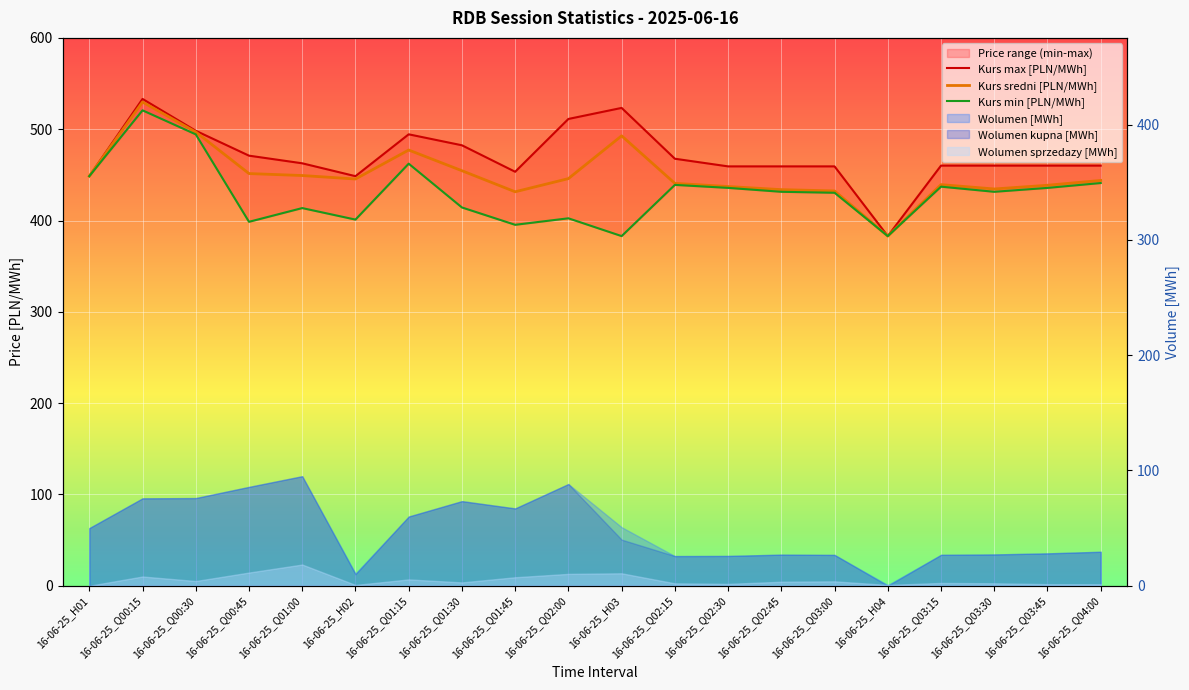

What is the label of the 16th point from the left?

16-06-25_H04